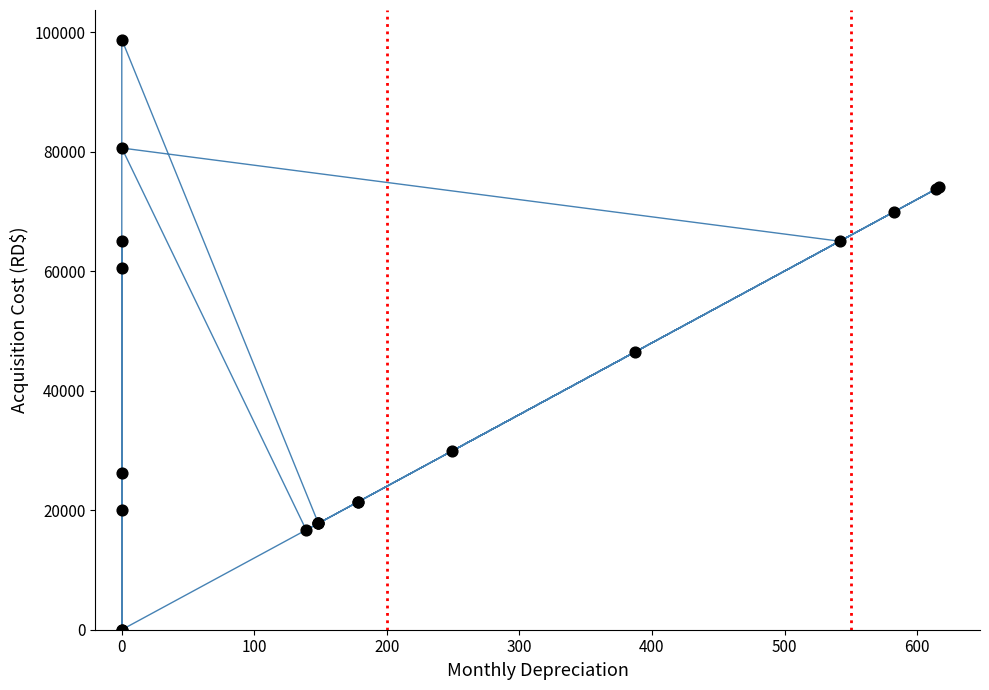

What Y value in the scatter plot is closest to 49373?

46500.0